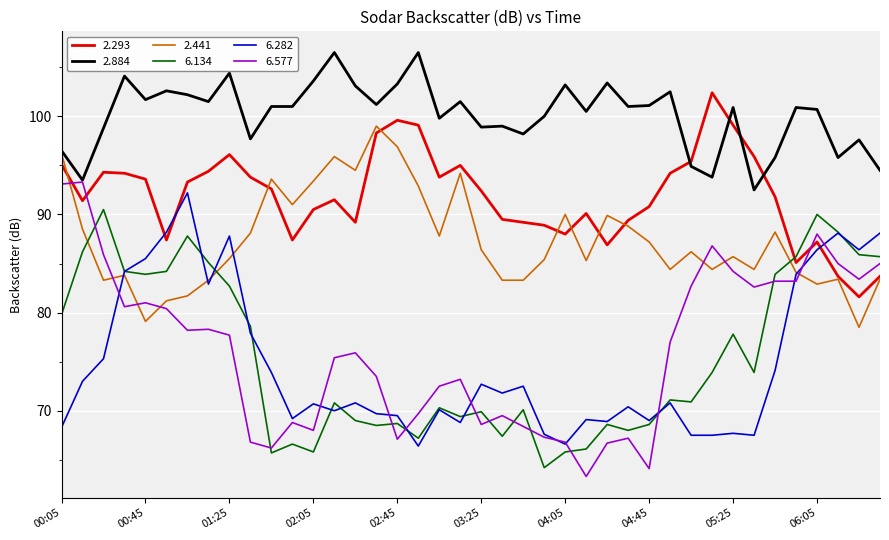

What is the lowest value of the 6.134 series?

64.2